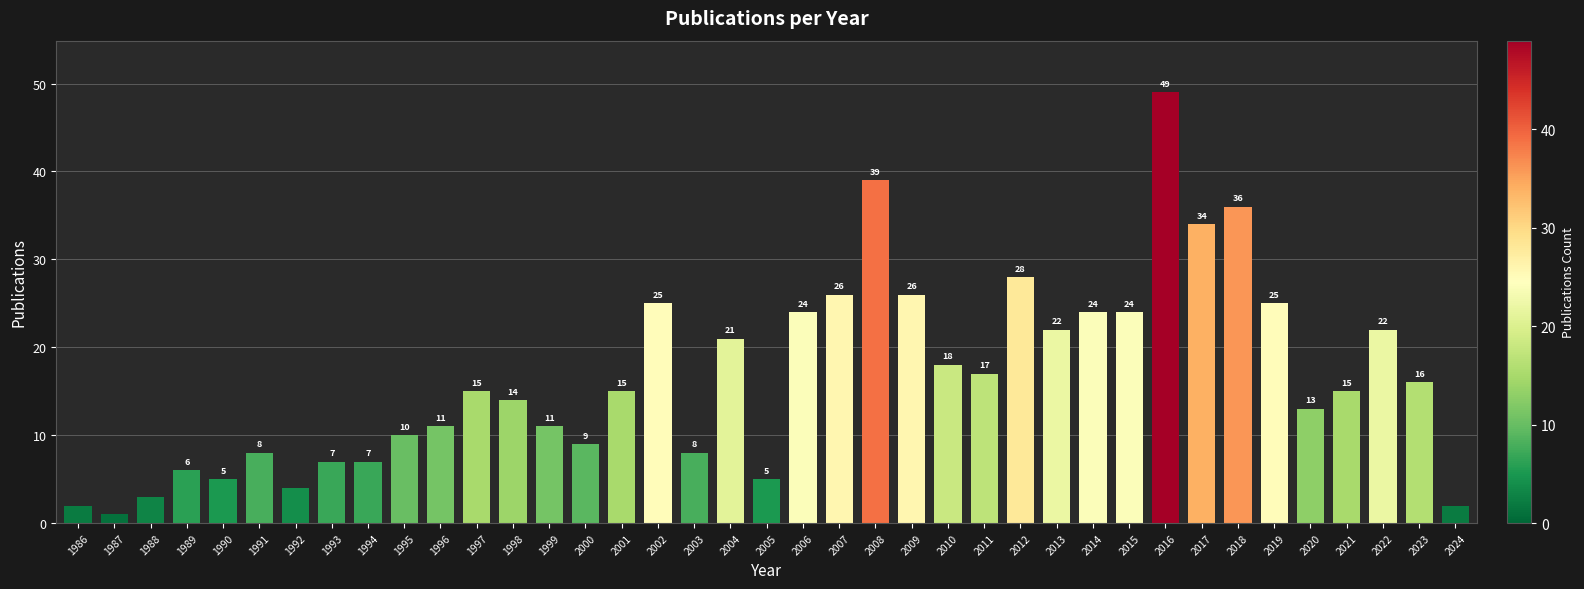

What is the value of the 37th bar from the left?

22